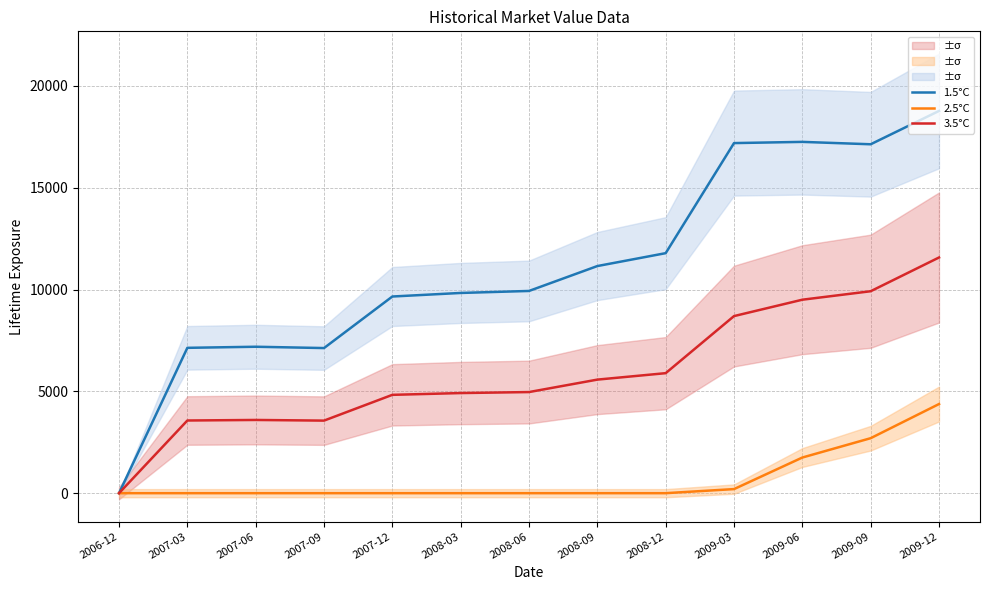

What is the approximate value of 3.5°C at 2009-12?

11573.5